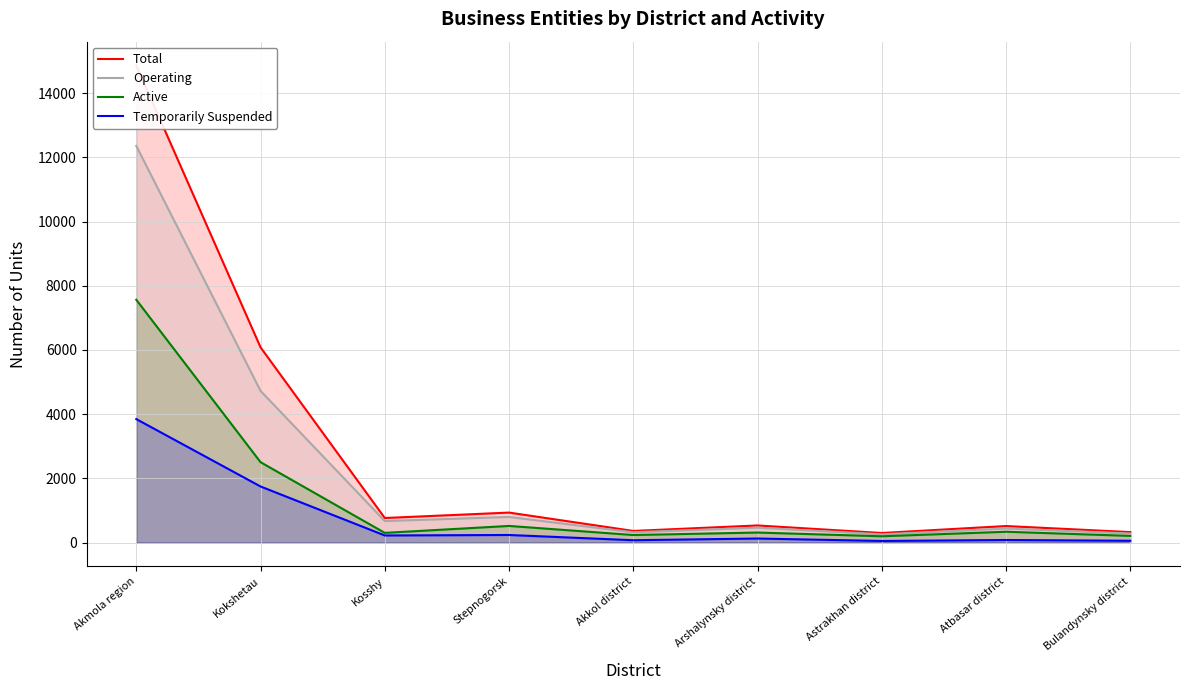

What is the smallest value displayed?

51